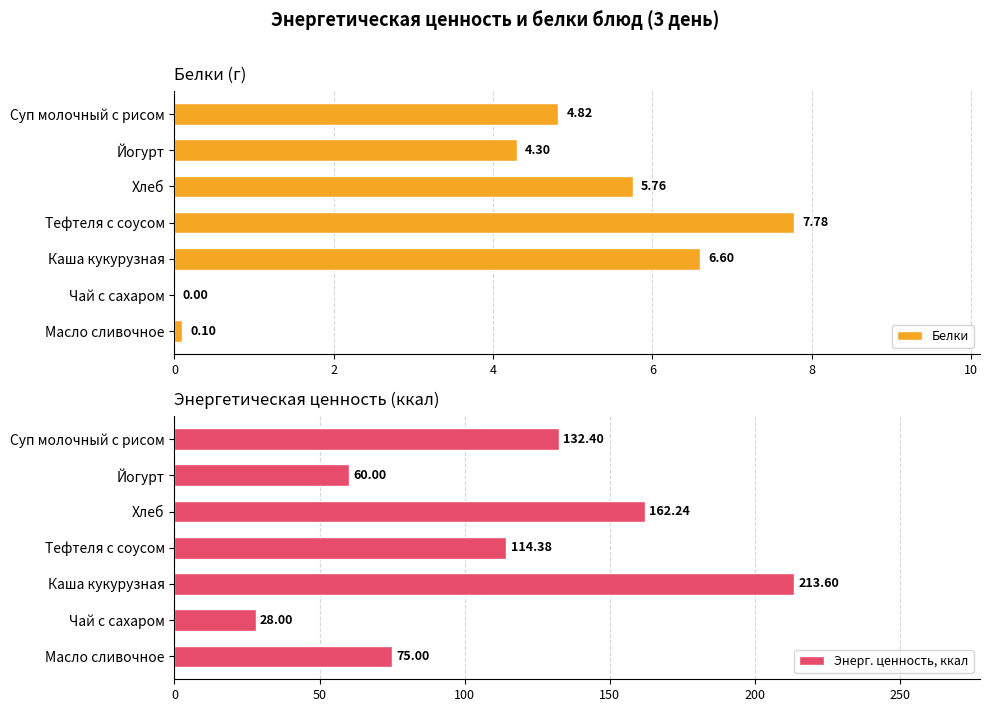

Where is Энерг. ценность, ккал nearest to the value 120?

Тефтеля с соусом